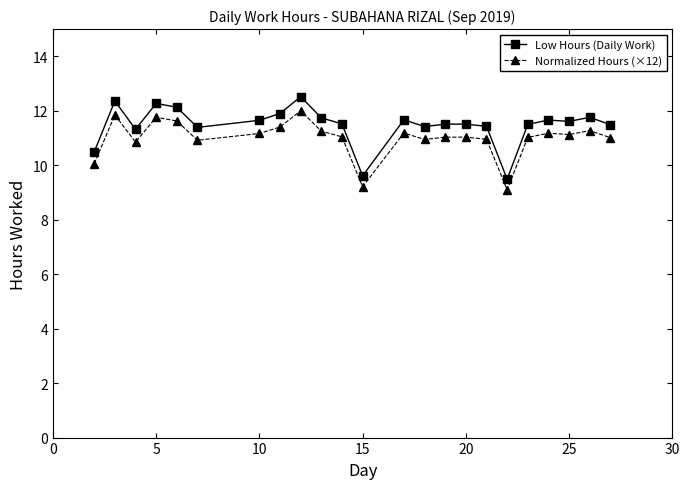

What is the minimum value shown in the chart?

9.1